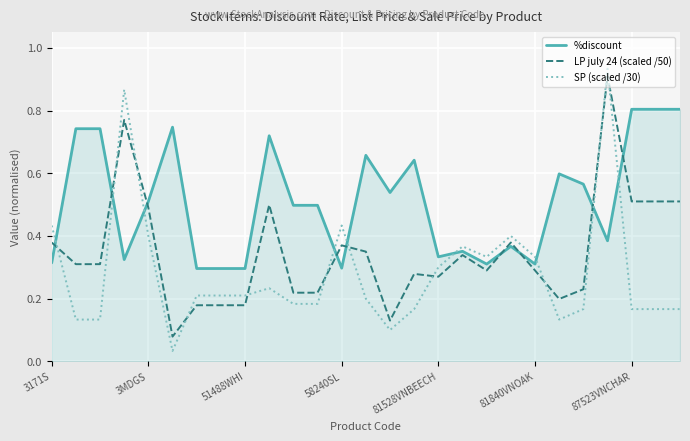

Rank the series by their average value, from lowest to highest.

SP (scaled /30), LP july 24 (scaled /50), %discount